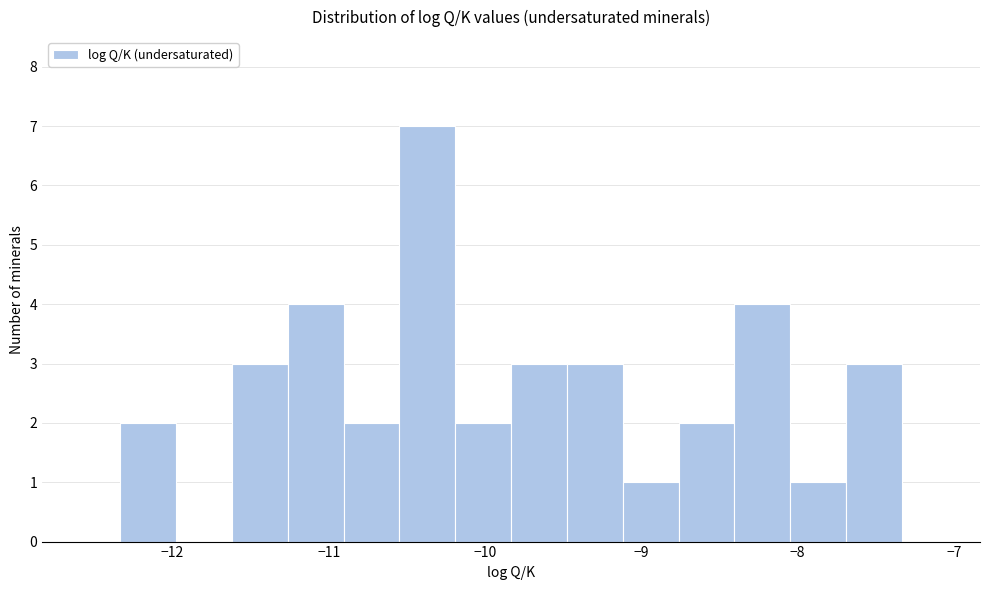

Read against the x-axis, roughly where is the centre of the tallest bar?

-10.4